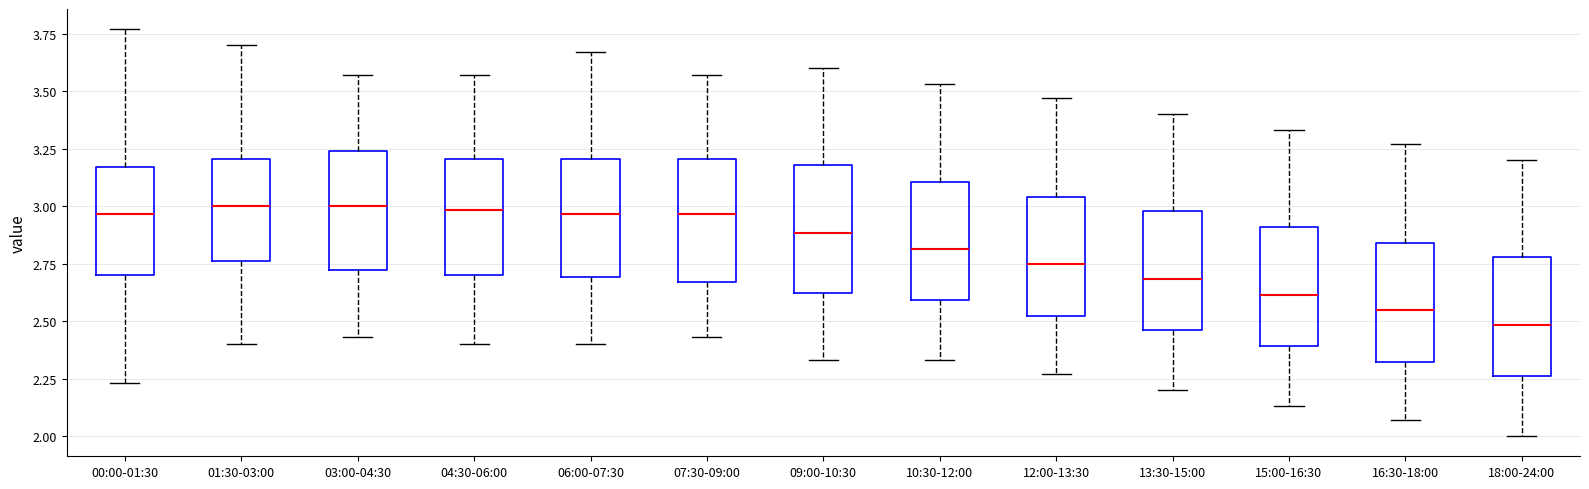

Where does the median line of the box for 03:00-04:30 sit on the y-axis? The values are not printed on the chart, so give them approximately, as read against the axis.

3.00